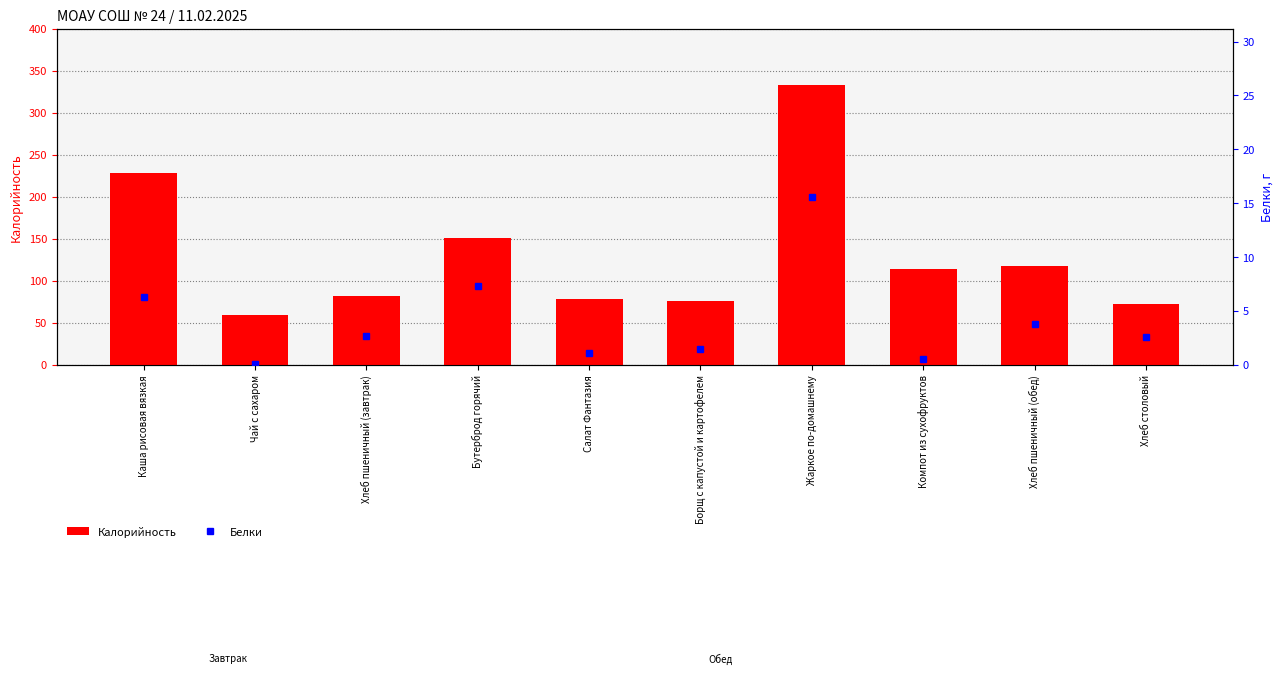

What is the sum of the Калорийность values at Хлеб столовый and Бутерброд горячий?

223.9